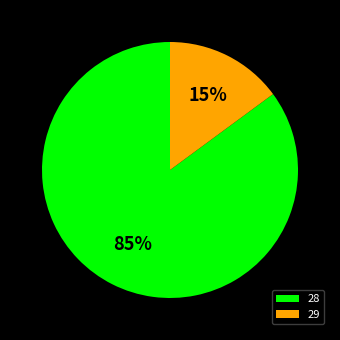

The 29 slice represents 15% of the pie. True or false?

True